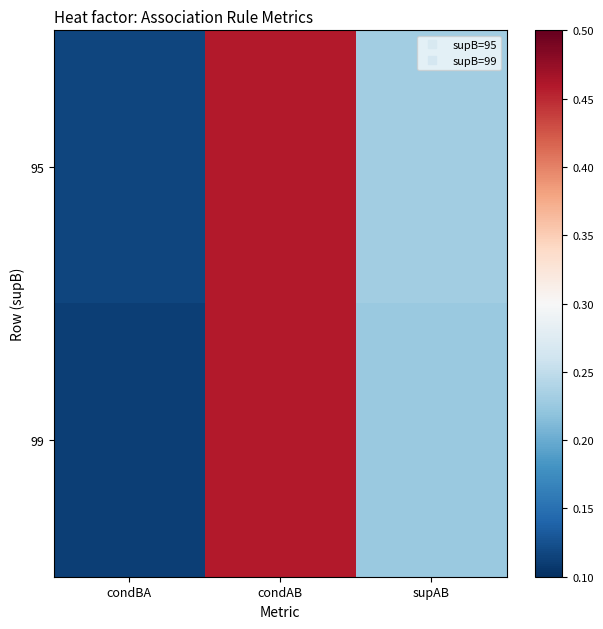

Rank the series by their average value, from lowest to highest.

99, 95